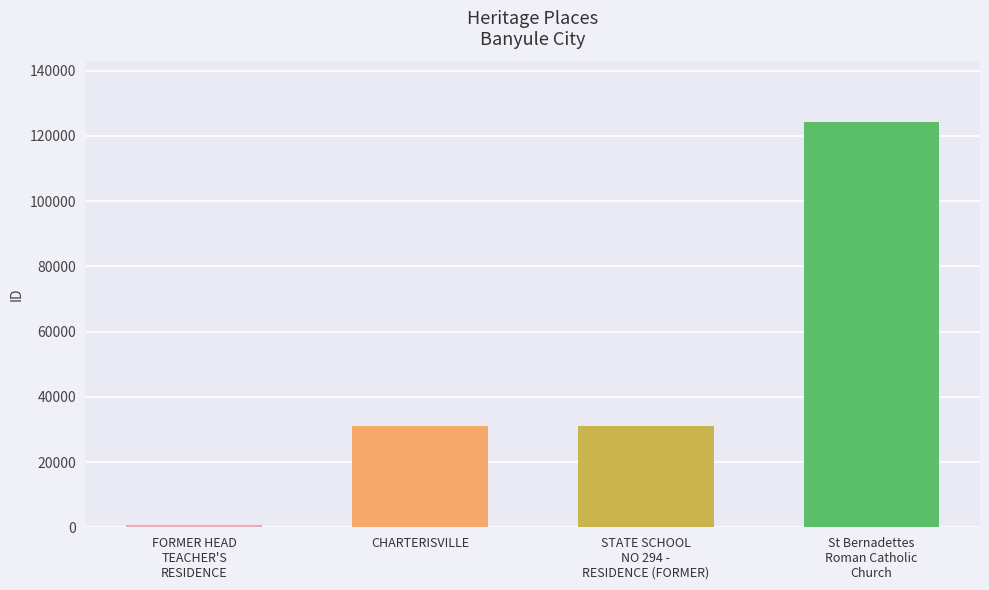

Is it true that the value at CHARTERISVILLE is 44019?

False